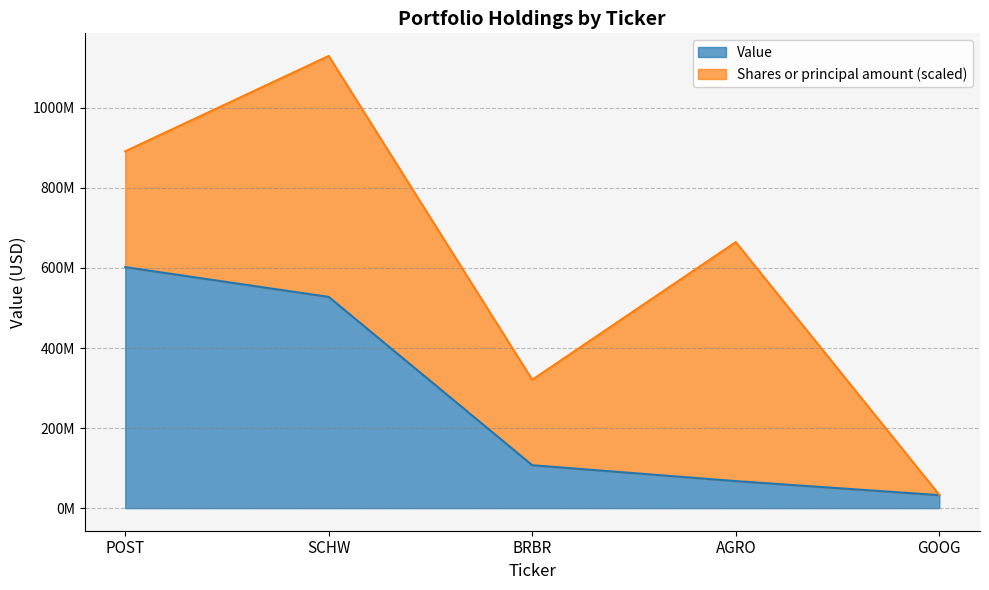

True or false: the data shows 602049000 at POST.

True